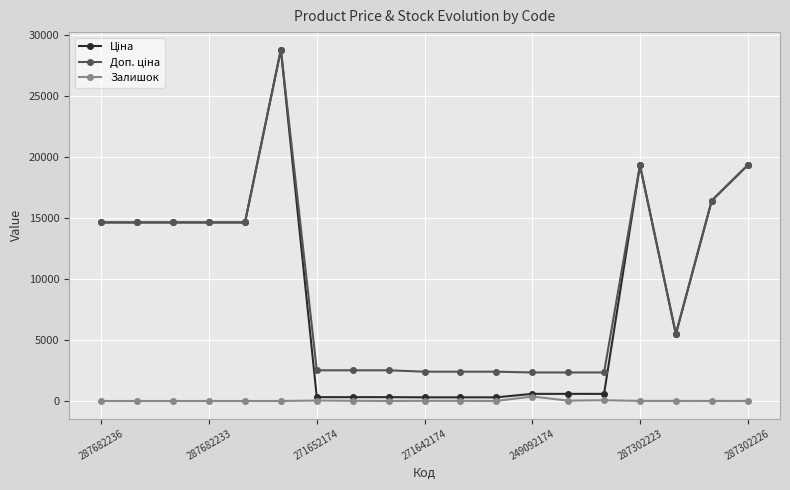

At how many categories does at least one series exceed 8970?

9